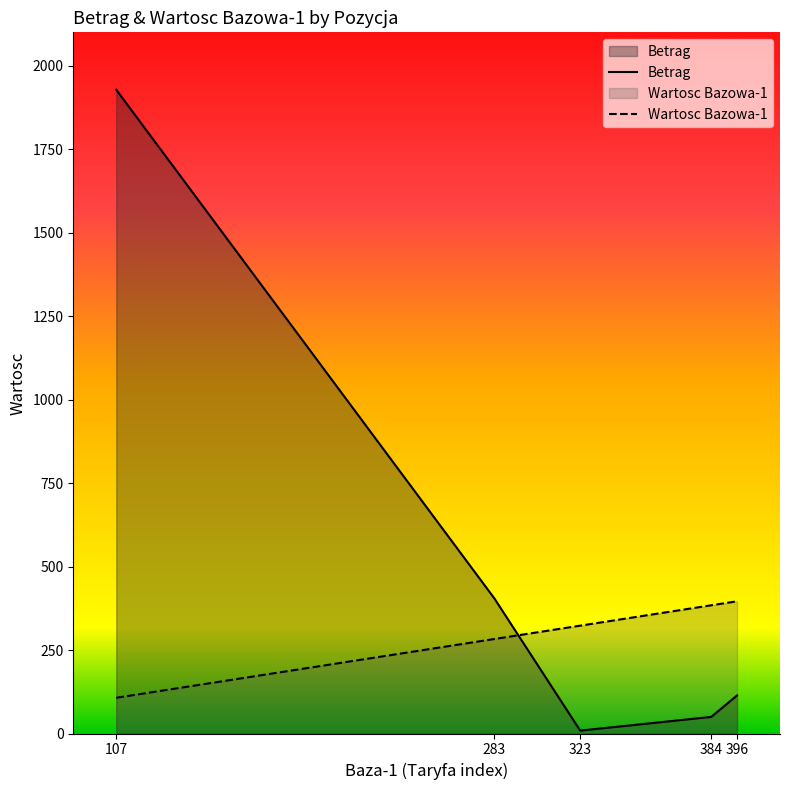

What is the value of the Betrag point at the 1st from the left?

1928.1